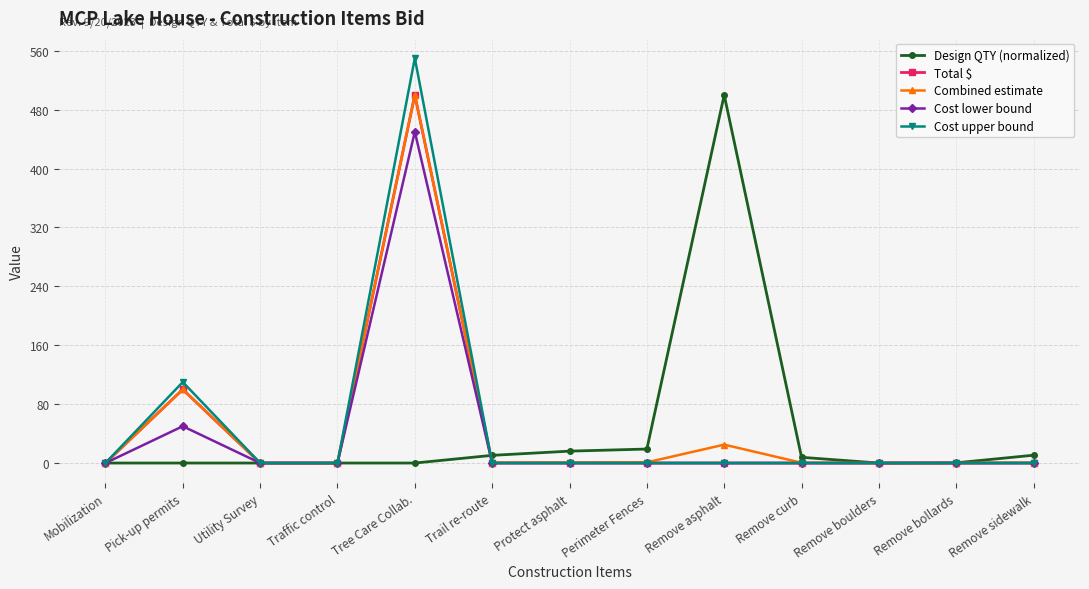

True or false: Cost upper bound has more than 1 points higher than both neighbors.

True